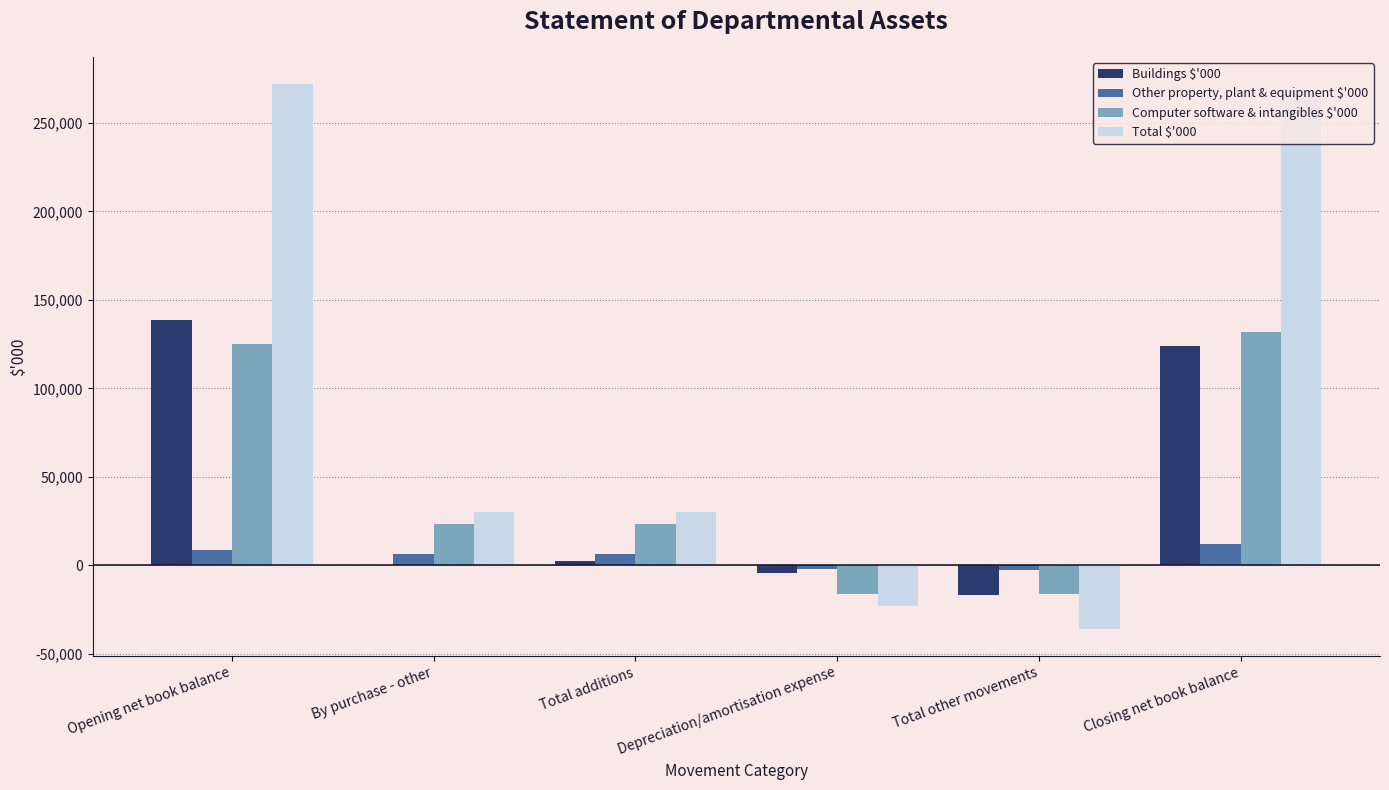

Count the number of categories in the chart.

6